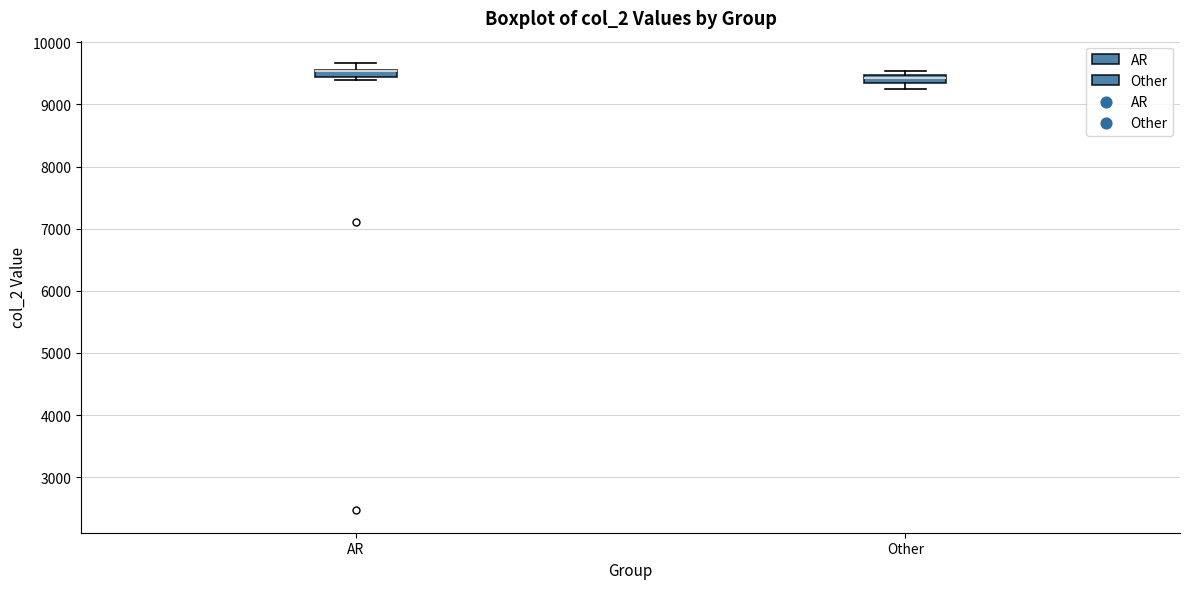

Where is the upper edge of the box for AR on the y-axis? The values are not printed on the chart, so give them approximately, as read against the axis.

9600